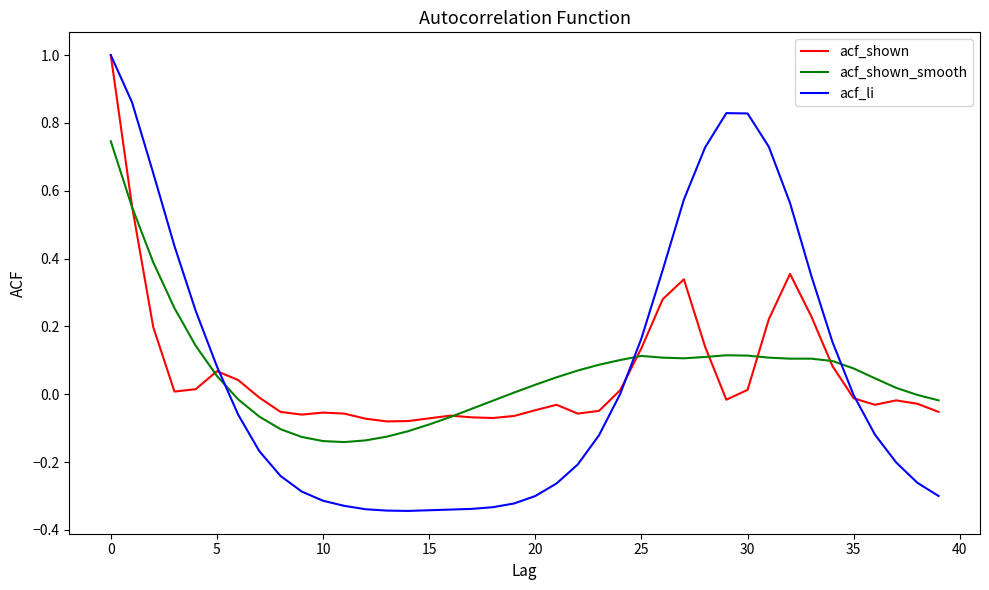

Which series has the largest range (max minus min)?

acf_li